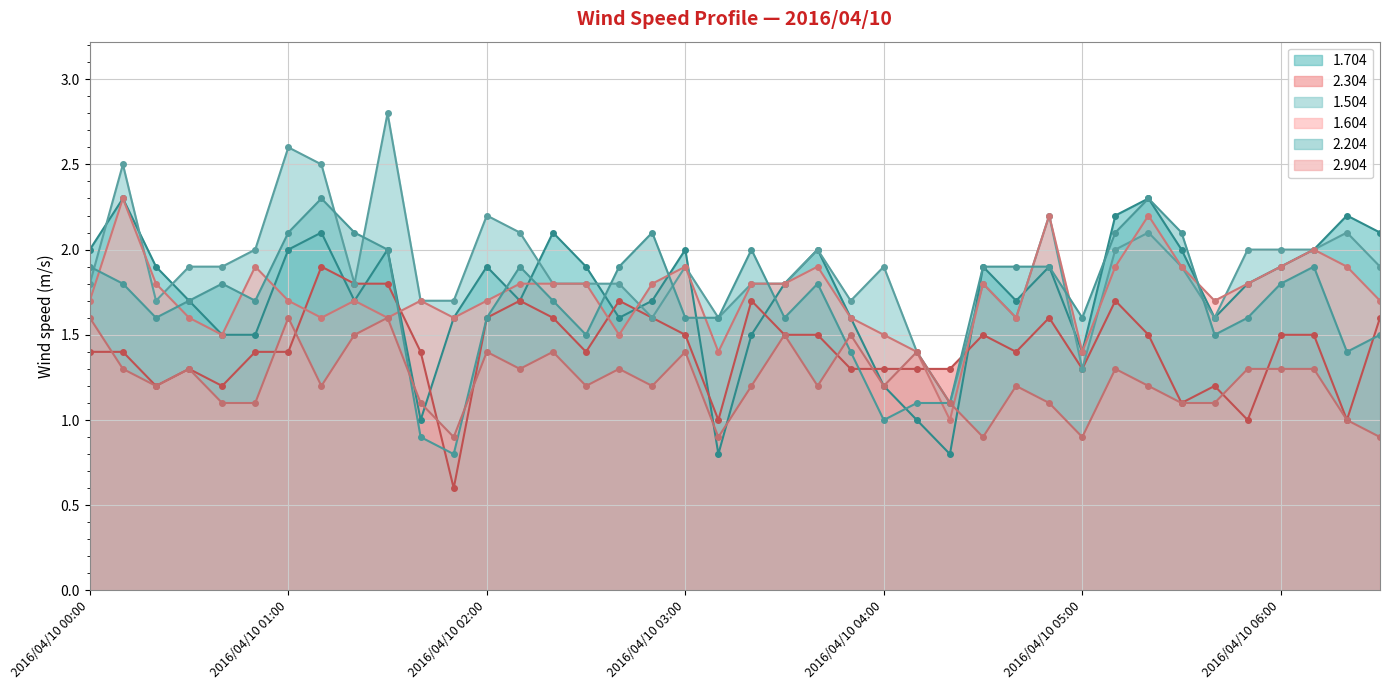

What is the sum of all 2.204 values?

68.1